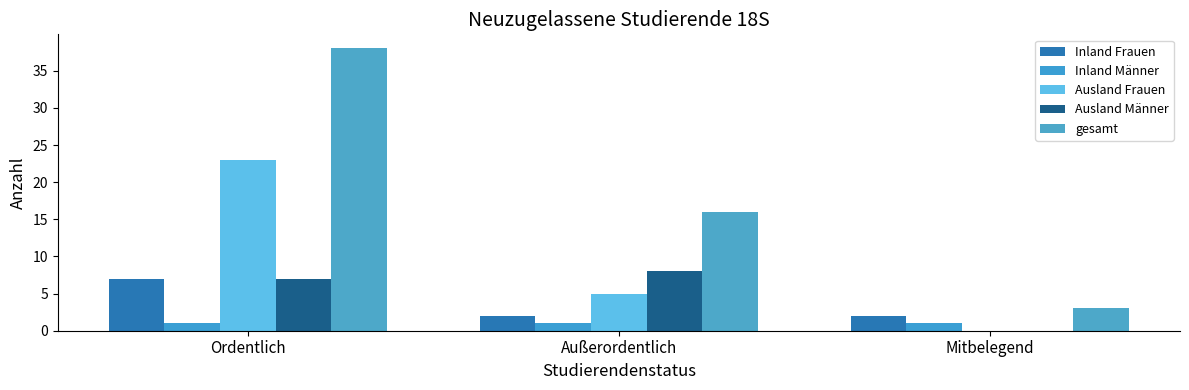

The value of Ausland Männer at Ordentlich is 7. True or false?

True